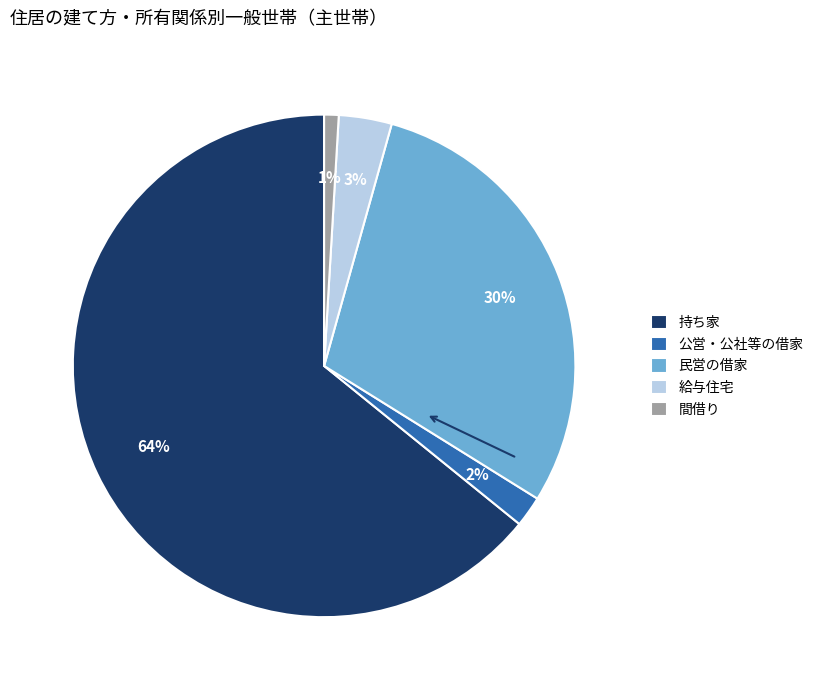

Is the sum of 間借り and 持ち家 greater than half?

Yes